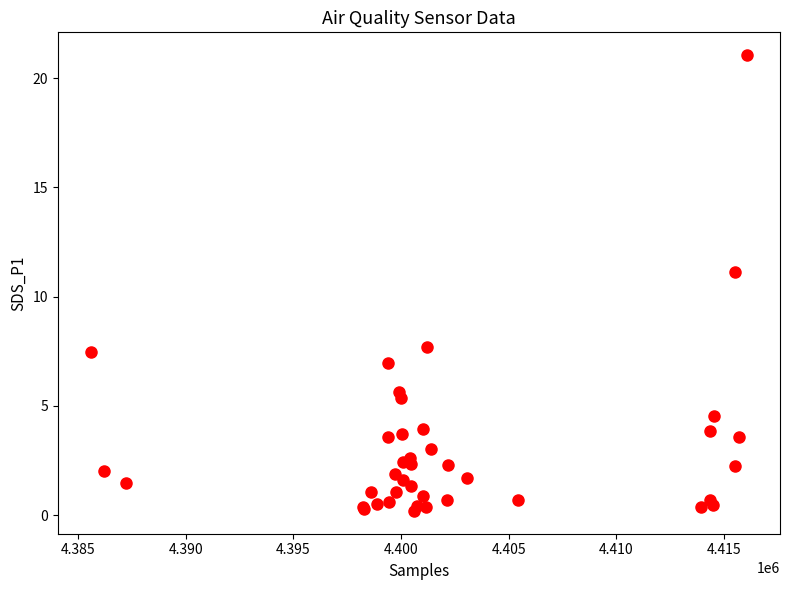

What Y value in the scatter plot is closest to 10?

11.2